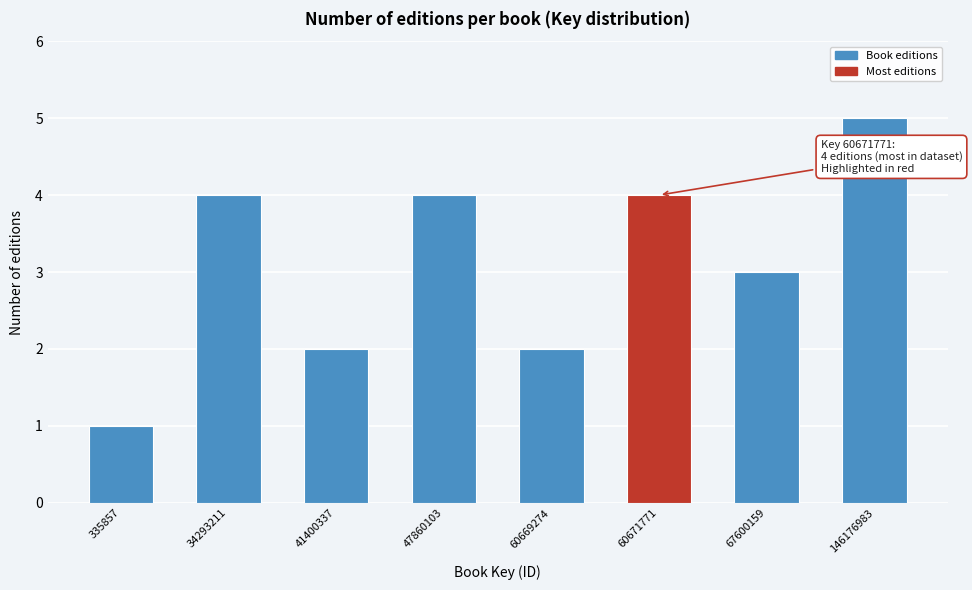

Reading left to right, list all the values displayed in this chart.

335857=1	34293211=4	41400337=2	47860103=4	60669274=2	60671771=4	67600159=3	146176983=5